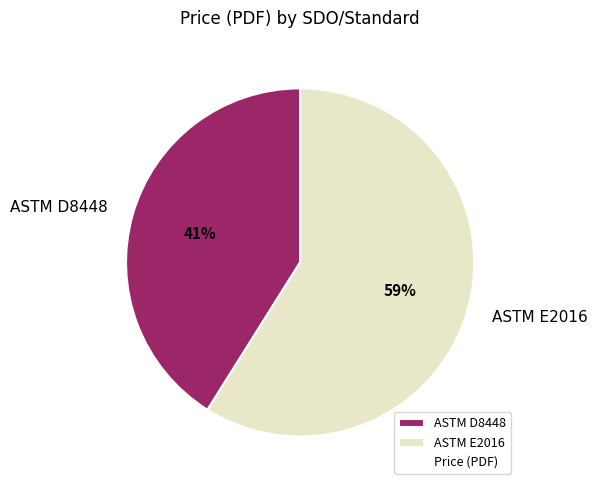

Is there any slice that represents more than half of the pie?

Yes